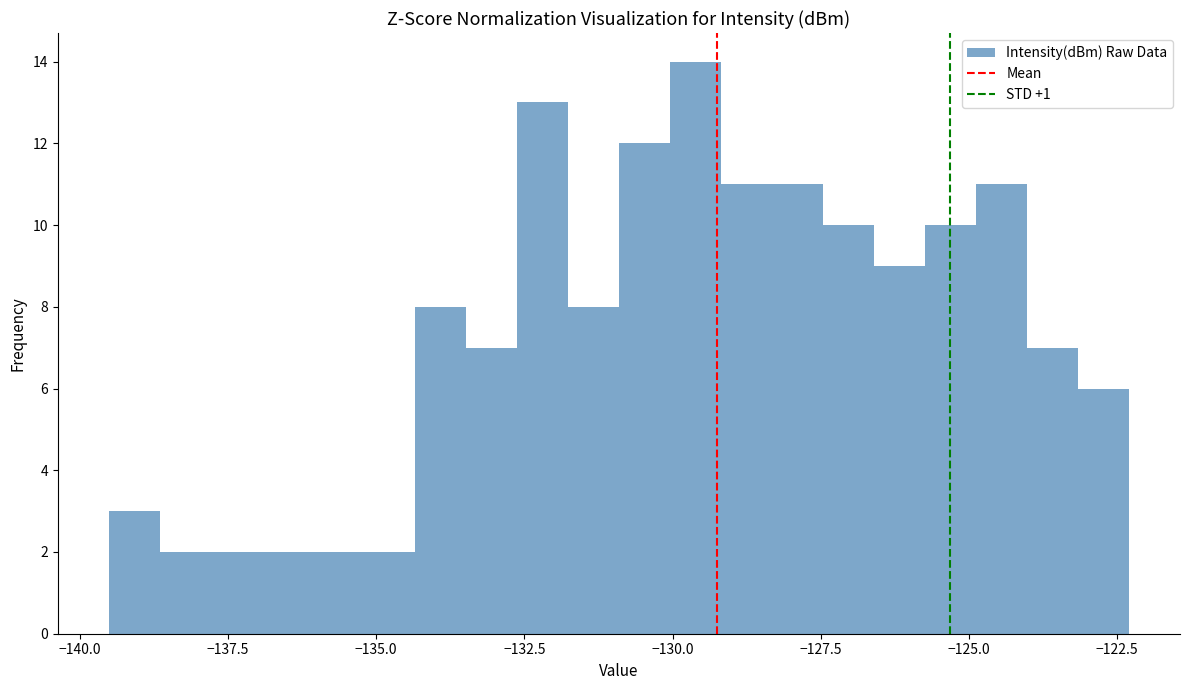

Read against the x-axis, roughly where is the centre of the tallest bar?

-129.5